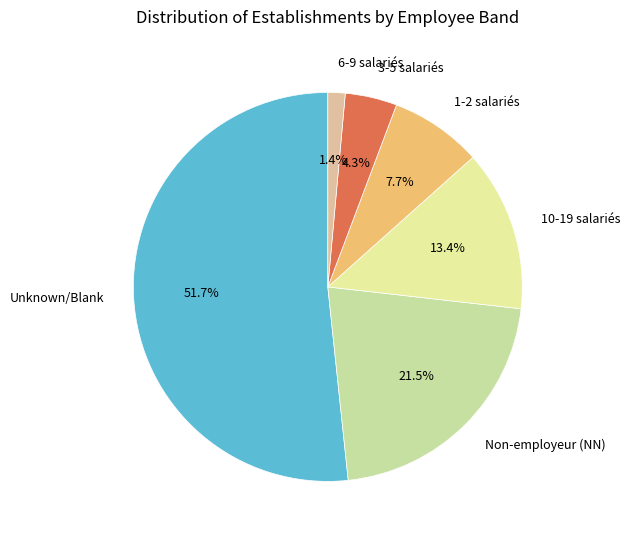

Rank the categories by value from lowest to highest.

6-9 salariés, 3-5 salariés, 1-2 salariés, 10-19 salariés, Non-employeur (NN), Unknown/Blank